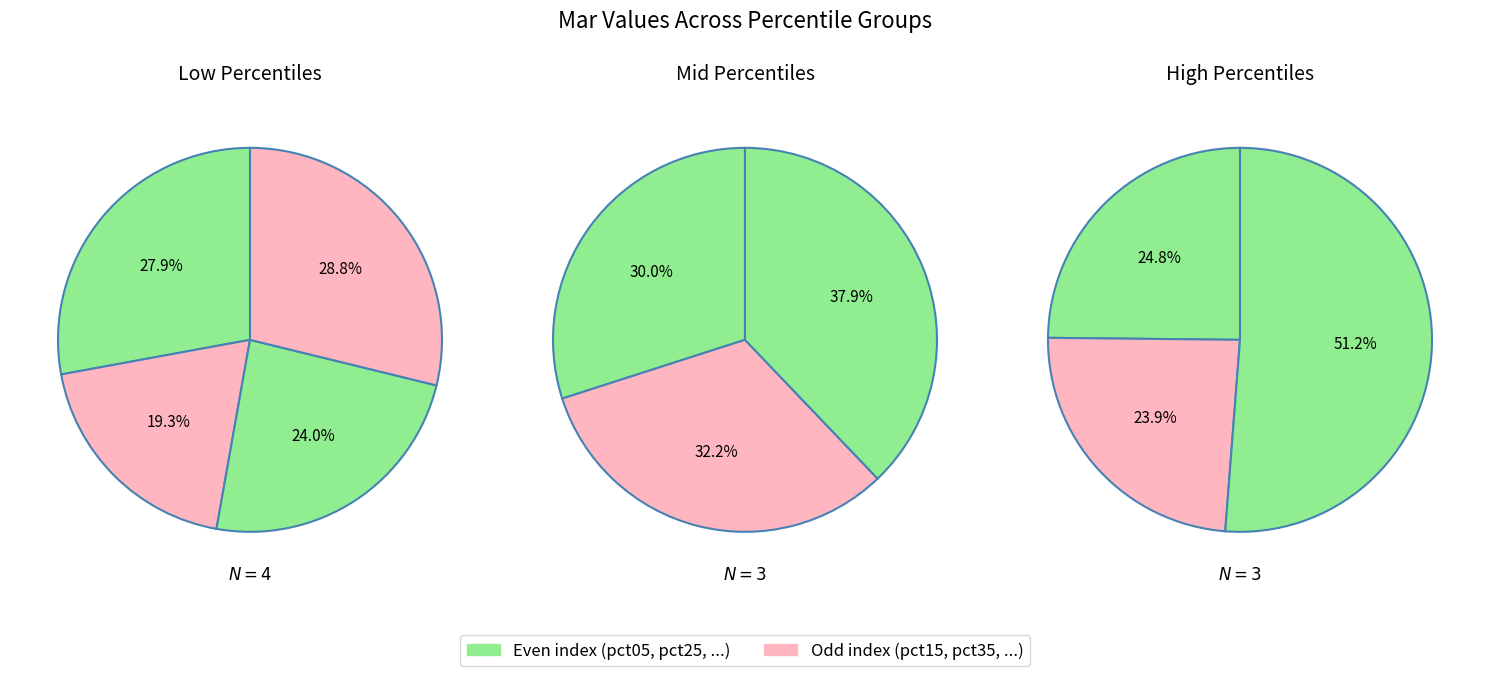

What is the smallest slice in the pie chart?

pct15